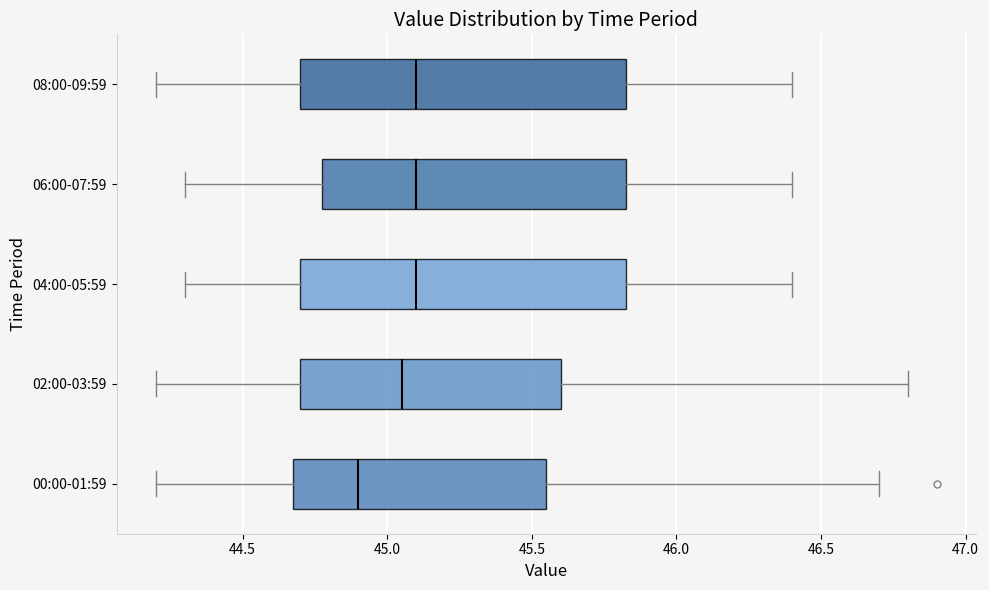

Reading bottom to top, transcribe this box plot: for each box, give where its median line is, the range the box spans, and where its two whiskers end, as read against the x-axis. The values are not printed on the chart, so give them approximately, as read against the axis.

00:00-01:59: median 44.90, box 44.70 to 45.55, whiskers 44.20 to 46.70
02:00-03:59: median 45.05, box 44.70 to 45.60, whiskers 44.20 to 46.80
04:00-05:59: median 45.10, box 44.70 to 45.85, whiskers 44.30 to 46.40
06:00-07:59: median 45.10, box 44.80 to 45.85, whiskers 44.30 to 46.40
08:00-09:59: median 45.10, box 44.70 to 45.85, whiskers 44.20 to 46.40